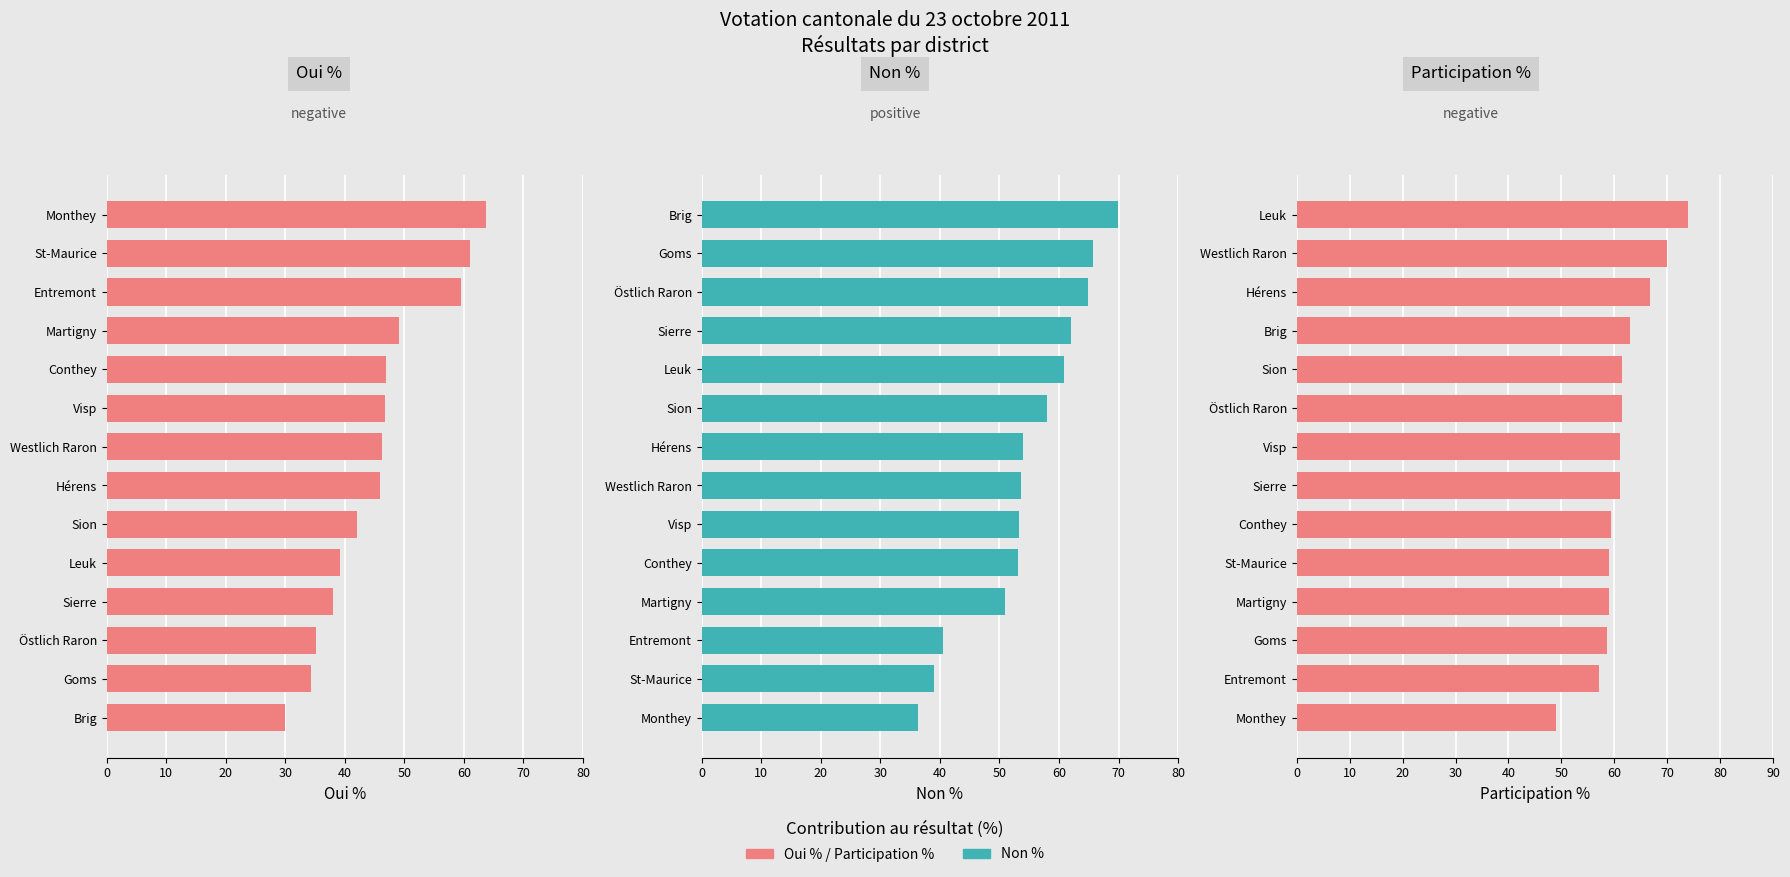

Are the bars horizontal?

Yes